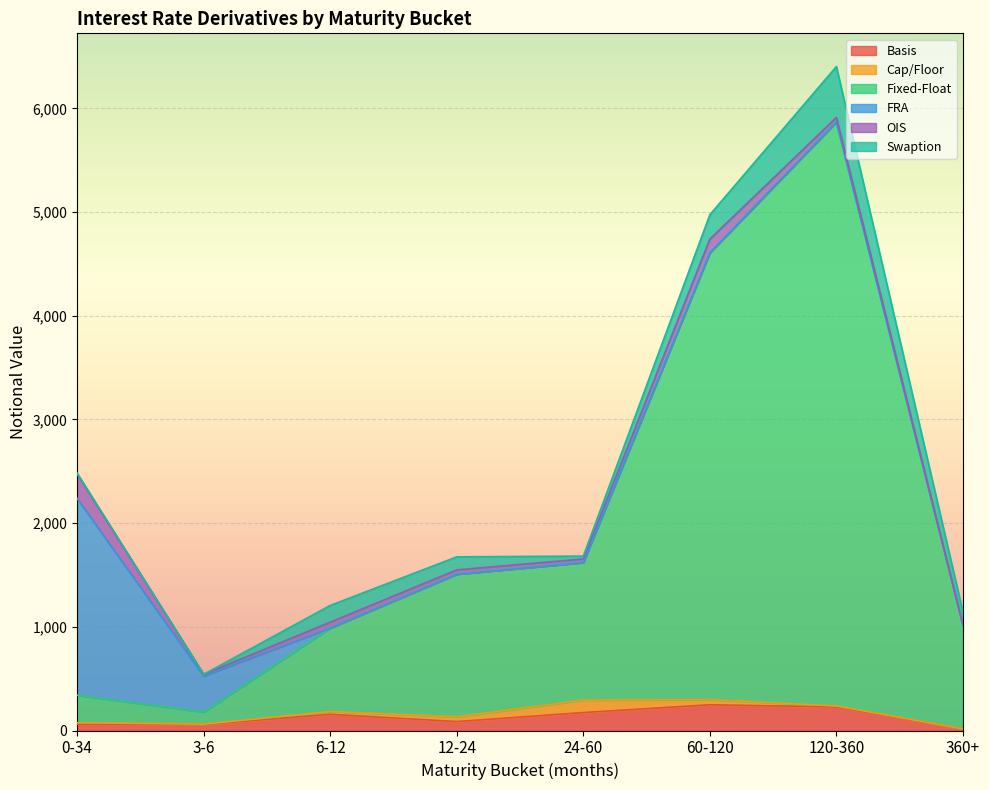

Read the Basis value at 360+, to the nearest 5.

15